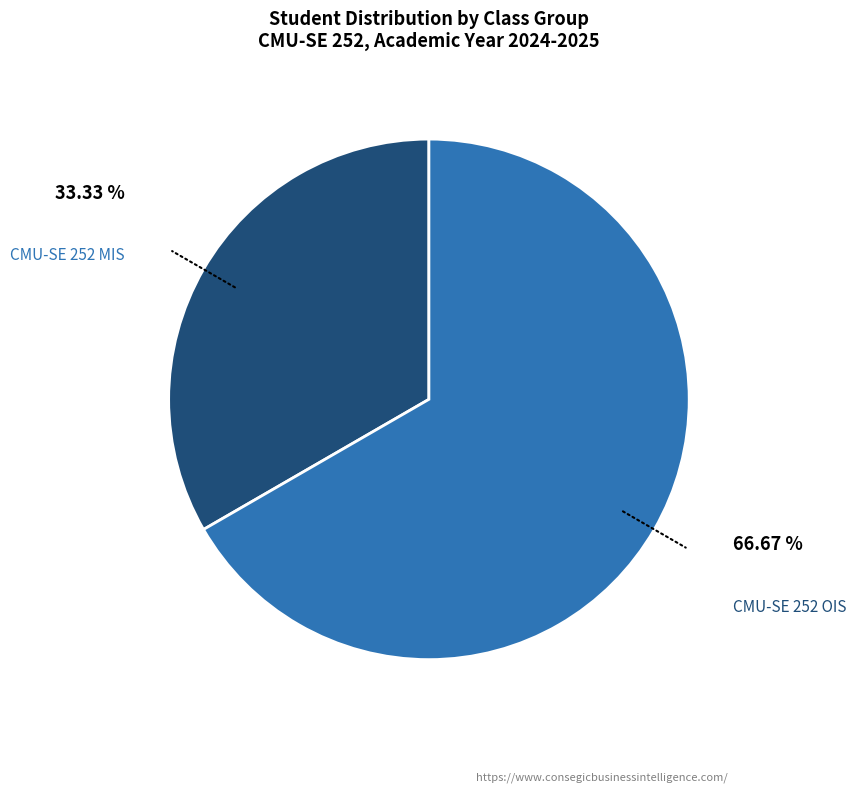

To the nearest percent, what is the average slice percentage?

50%